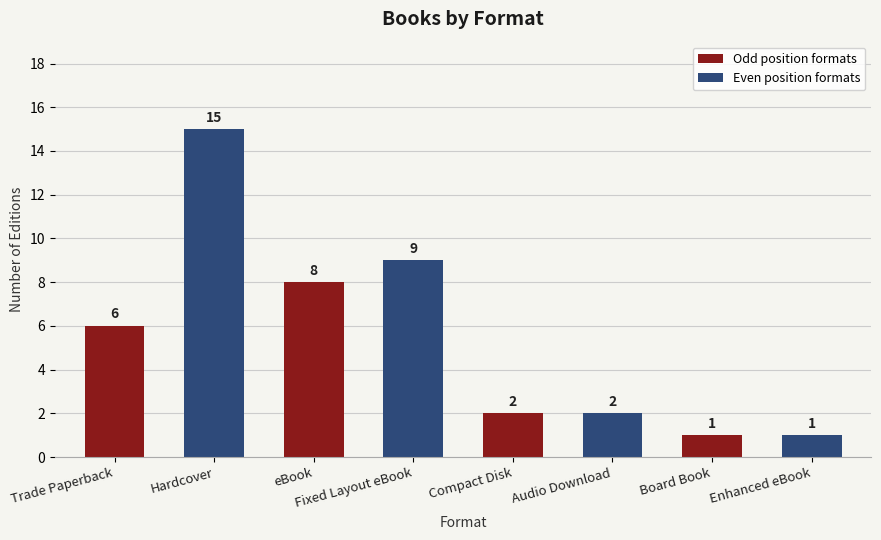

How many values are below 6?

4